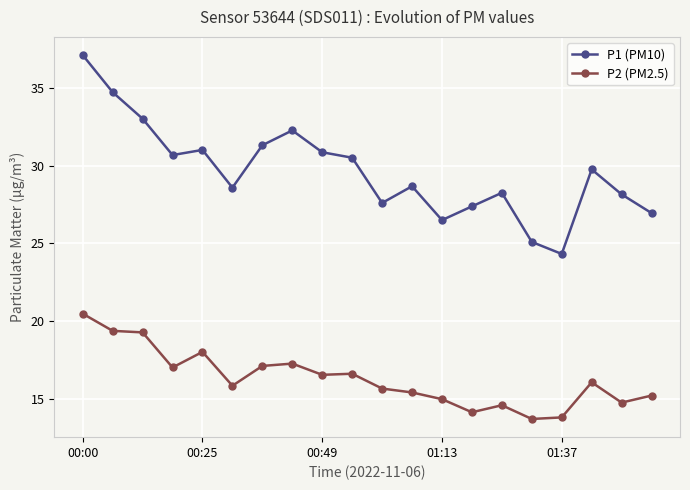

List the series in order of their peak value, highest first.

P1 (PM10), P2 (PM2.5)